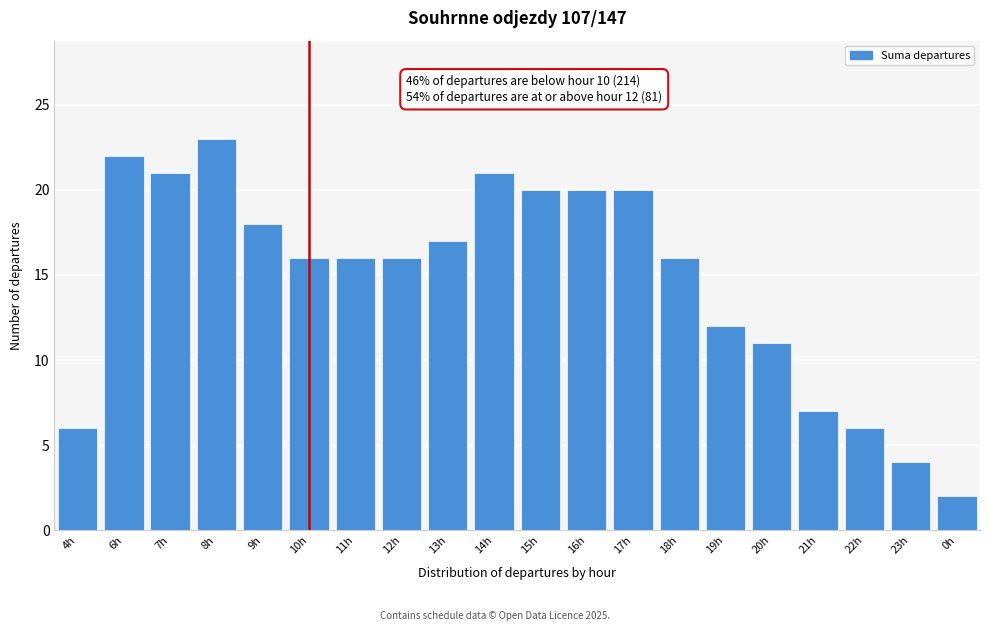

Reading left to right, what are all the values shown in this chart?

4h=6	6h=22	7h=21	8h=23	9h=18	10h=16	11h=16	12h=16	13h=17	14h=21	15h=20	16h=20	17h=20	18h=16	19h=12	20h=11	21h=7	22h=6	23h=4	0h=2